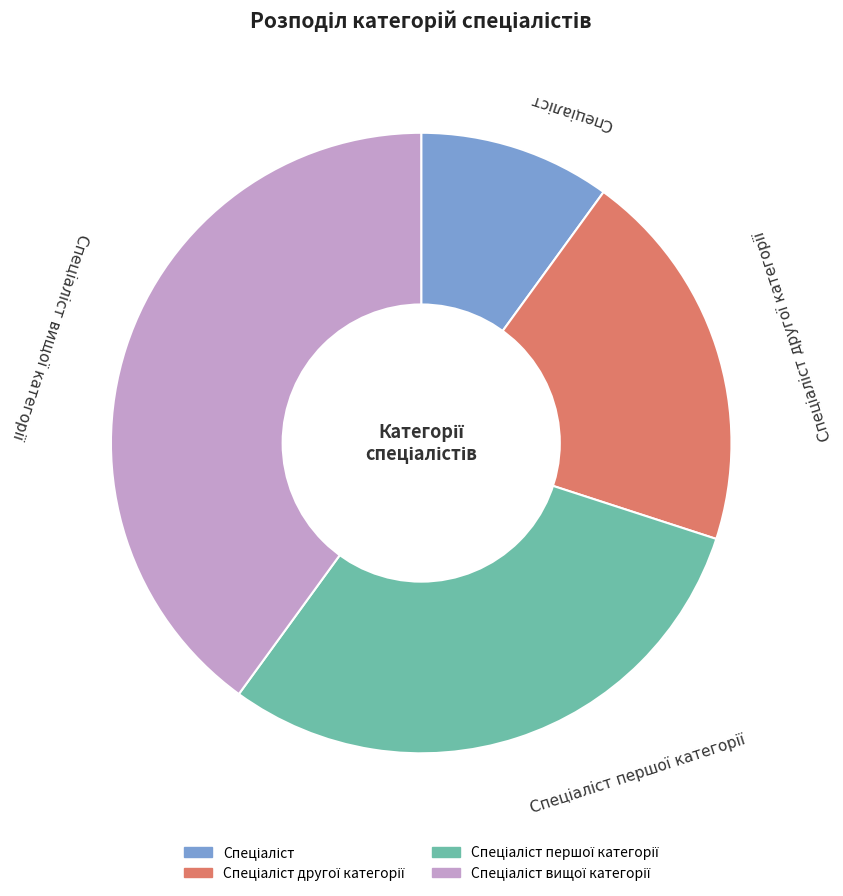

Does any single category account for the majority?

No